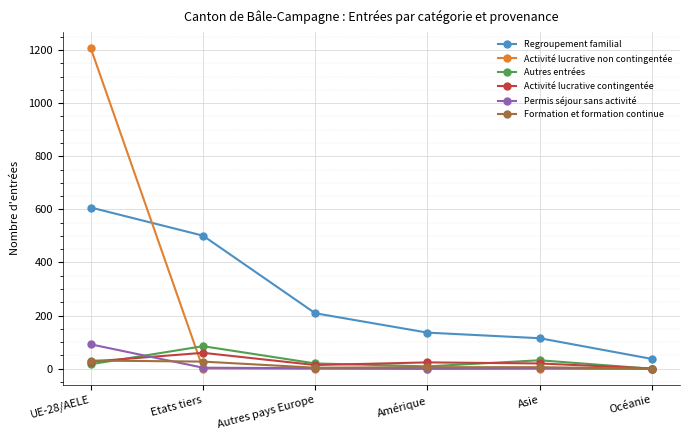

Which series changed the most between Etats tiers and Océanie?

Regroupement familial